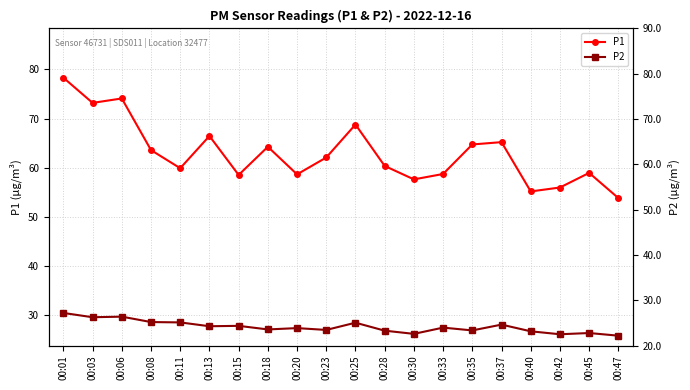

What is the spread (max minus min) of values at 00:08?

35.0